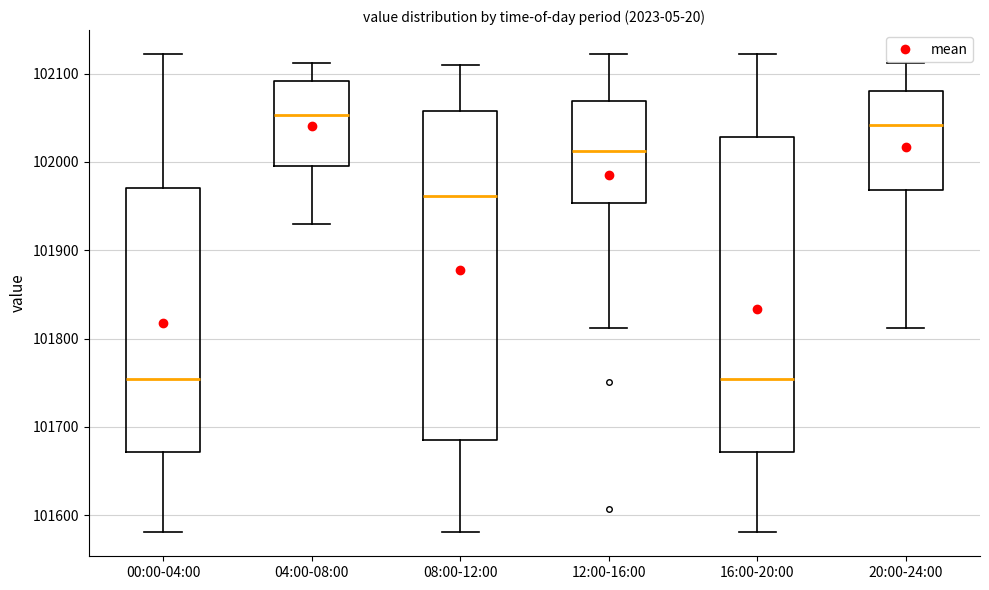

Reading left to right, transcribe this box plot: for each box, give where its median line is, the range the box spans, and where its two whiskers end, as read against the y-axis. The values are not printed on the chart, so give them approximately, as read against the axis.

00:00-04:00: median 101750, box 101670 to 101970, whiskers 101580 to 102120
04:00-08:00: median 102050, box 102000 to 102090, whiskers 101930 to 102110
08:00-12:00: median 101960, box 101680 to 102060, whiskers 101580 to 102110
12:00-16:00: median 102010, box 101950 to 102070, whiskers 101810 to 102120
16:00-20:00: median 101750, box 101670 to 102030, whiskers 101580 to 102120
20:00-24:00: median 102040, box 101970 to 102080, whiskers 101810 to 102110